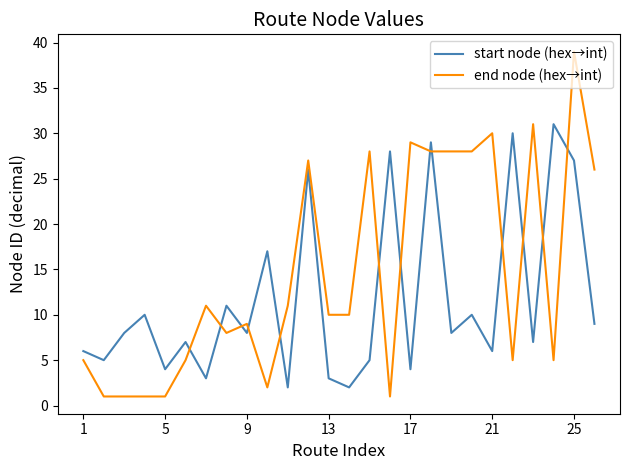

Rank the series by their average value, from highest to lowest.

end node (hex→int), start node (hex→int)